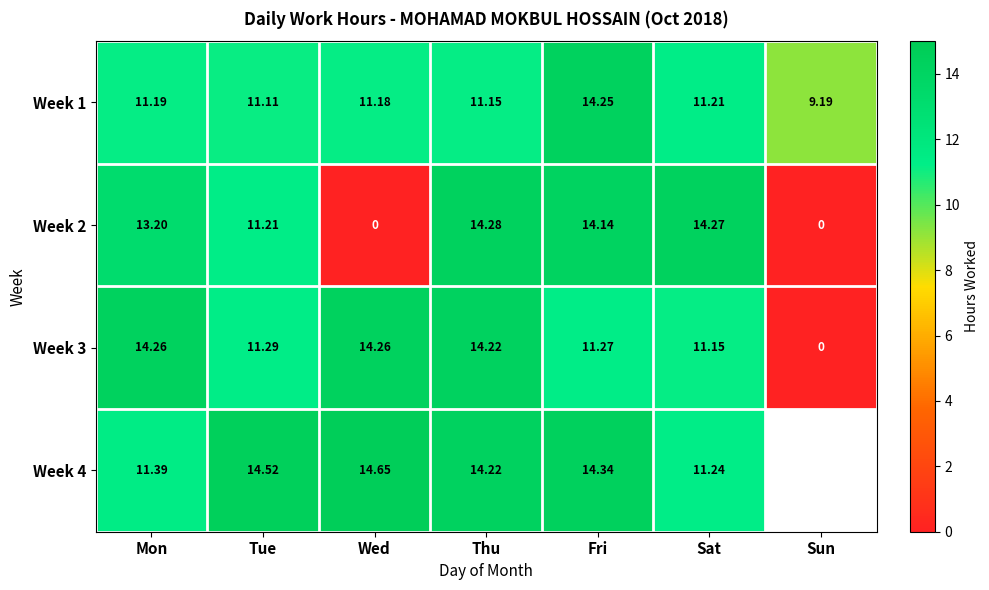

Between Fri and Sat, which series saw the biggest shift?

Week 4